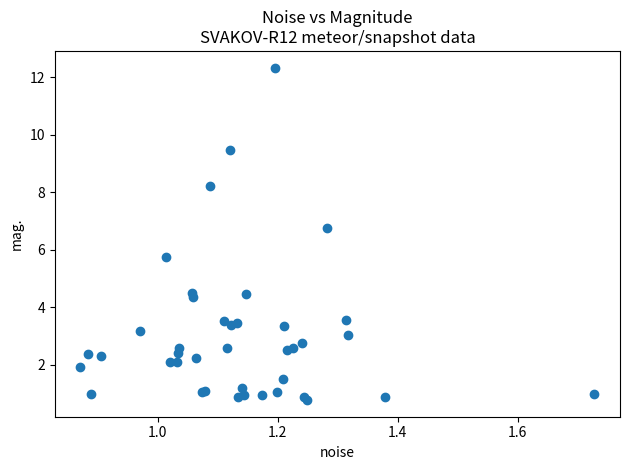

What Y value in the scatter plot is closest to 6?

5.7